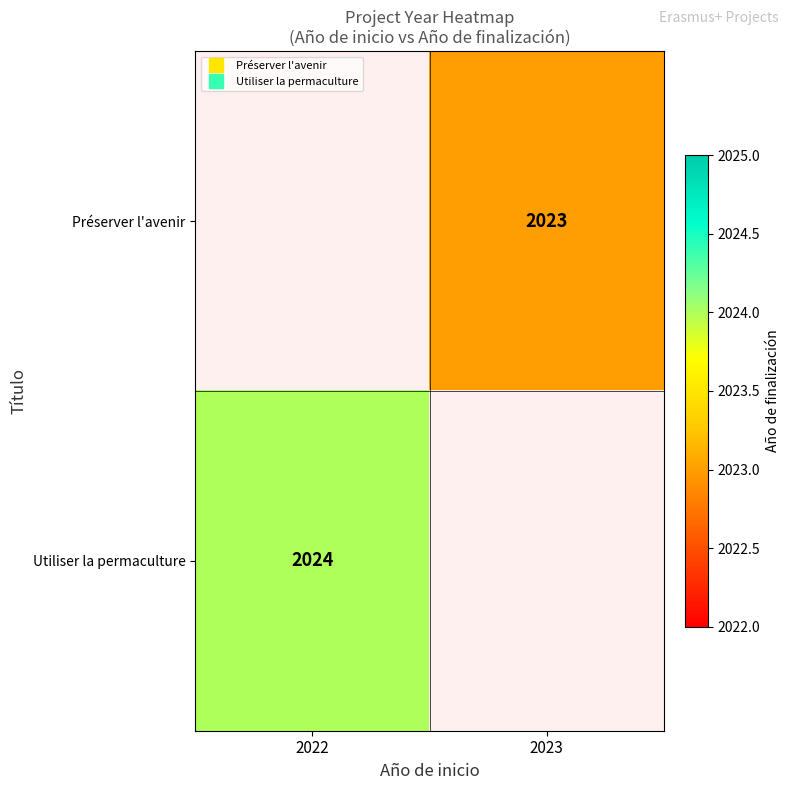

How many categories are shown in the chart?

2